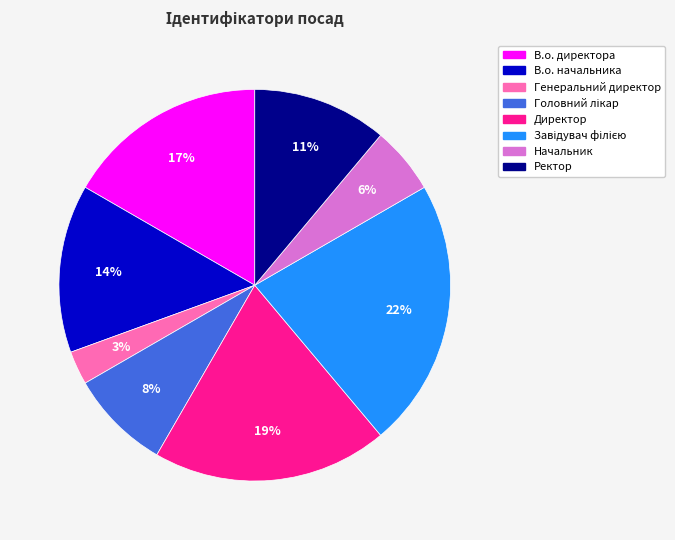

What is the ratio of the value at Ректор to the value at В.о. начальника?

0.8